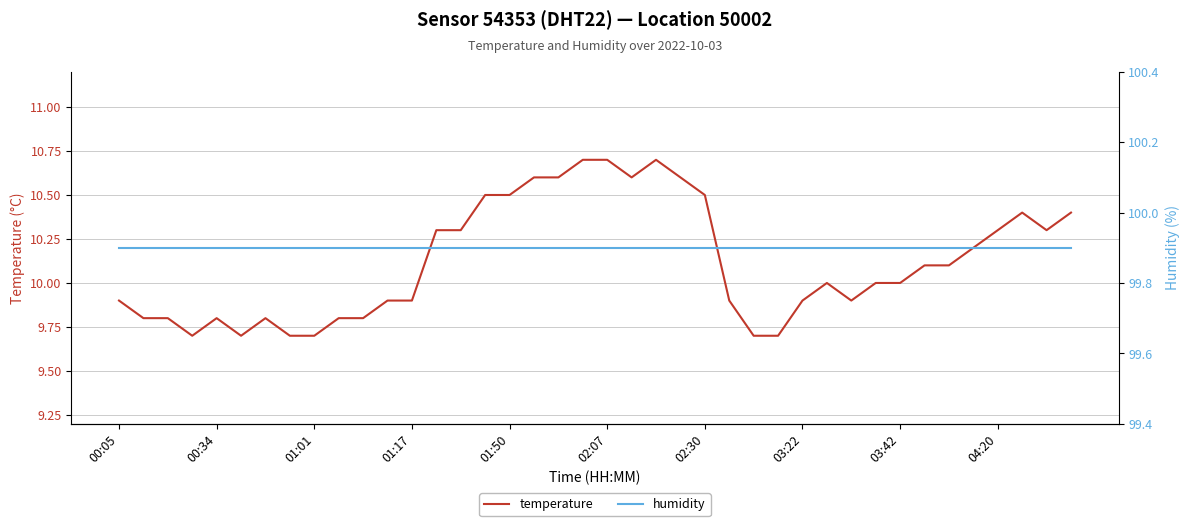

What is the minimum value for temperature?

9.7